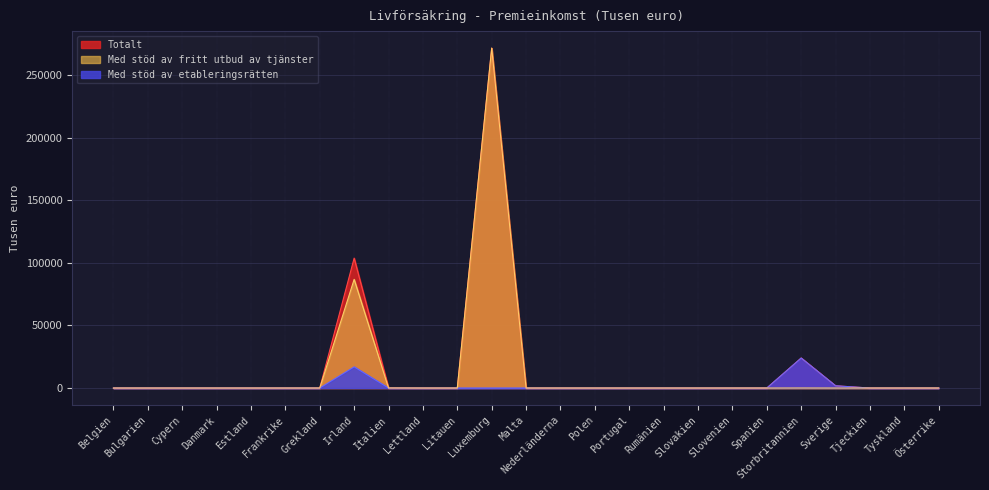

True or false: Totalt and Med stöd av fritt utbud av tjänster intersect in this chart.

False